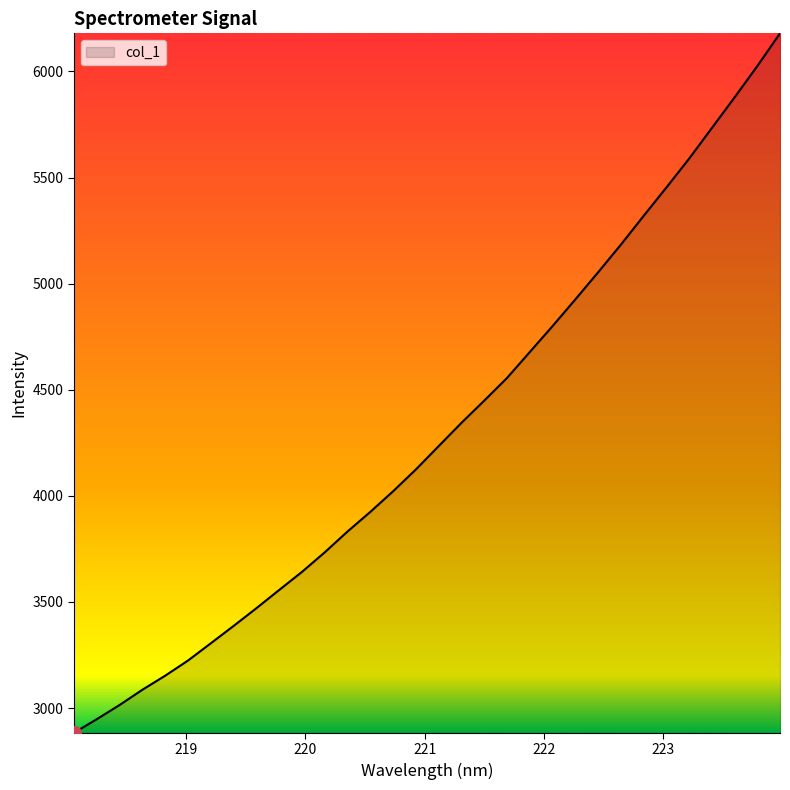

How many lines are shown in the chart?

1